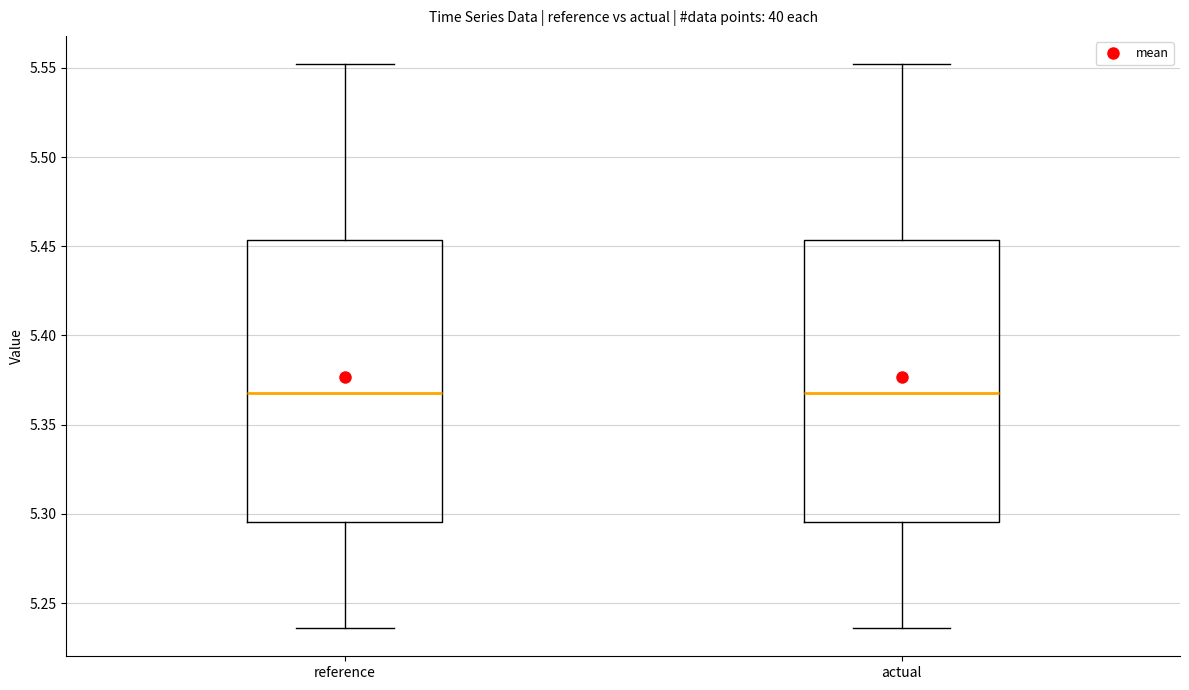

Reading left to right, transcribe this box plot: for each box, give where its median line is, the range the box spans, and where its two whiskers end, as read against the y-axis. The values are not printed on the chart, so give them approximately, as read against the axis.

reference: median 5.370, box 5.295 to 5.455, whiskers 5.235 to 5.550
actual: median 5.370, box 5.295 to 5.455, whiskers 5.235 to 5.550